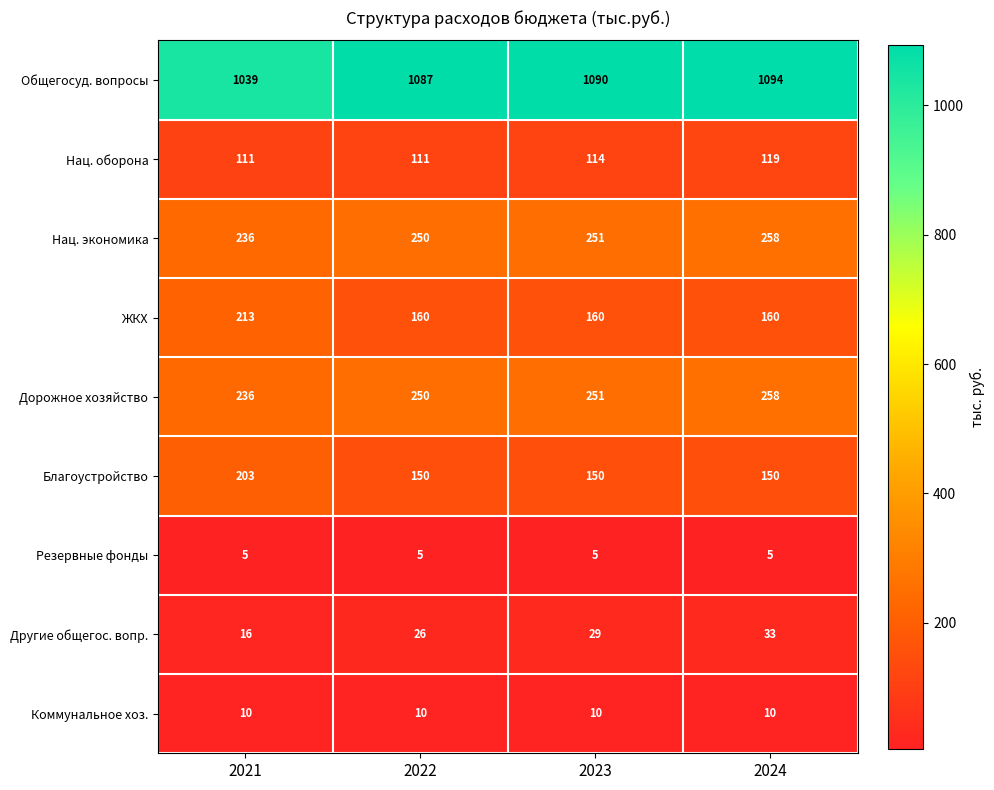

What value does the Коммунальное хоз. series have at 2022?

10